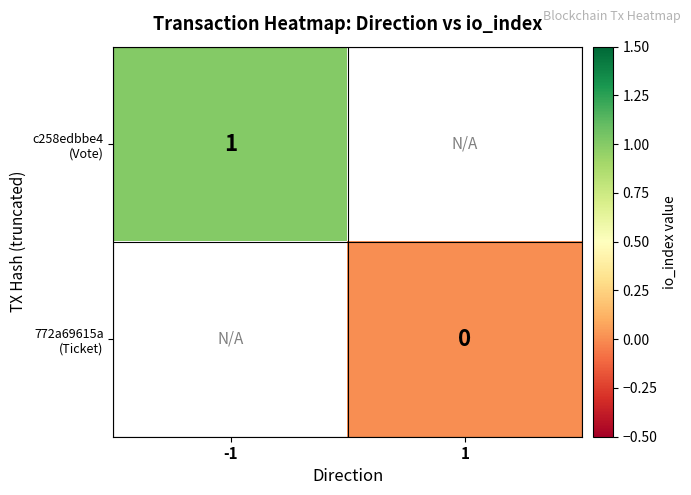

At -1, list the series in order from largest to smallest.

c258edbbe4 (Vote), 772a69615a (Ticket)